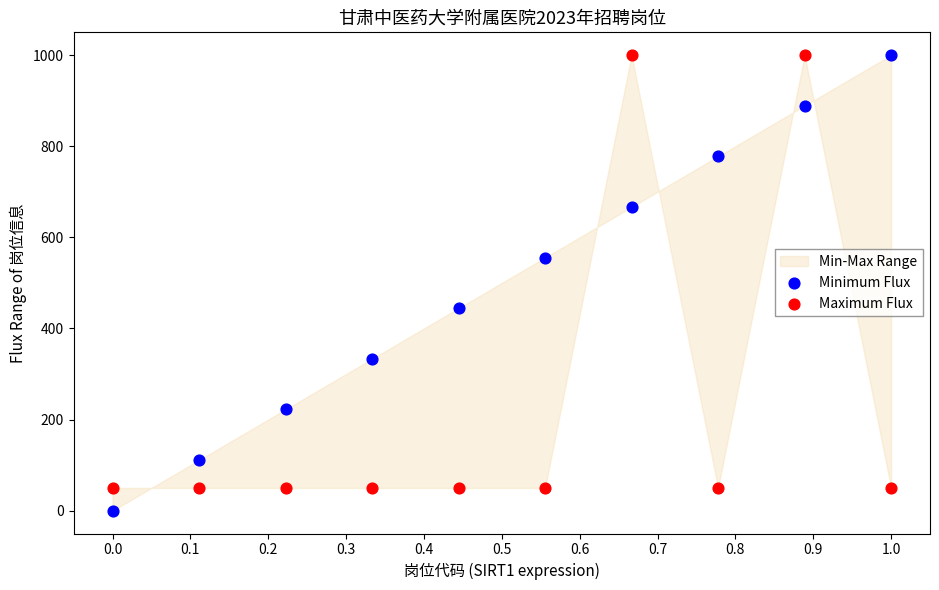

What is the X range (max minus min) for the scatter plot?

1.0